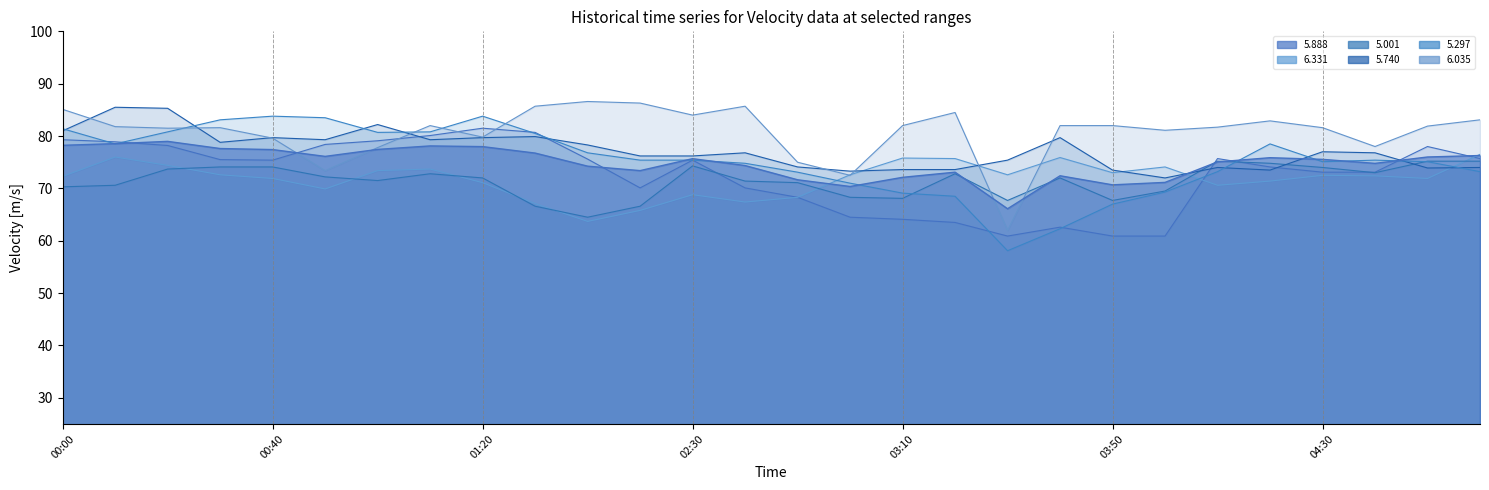

What is the label of the 15th point from the left?

02:50